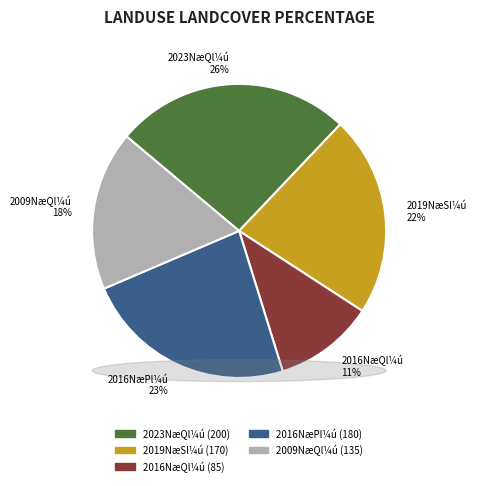

To the nearest percent, what is the difference between the largest and smallest slice percentages?

15%